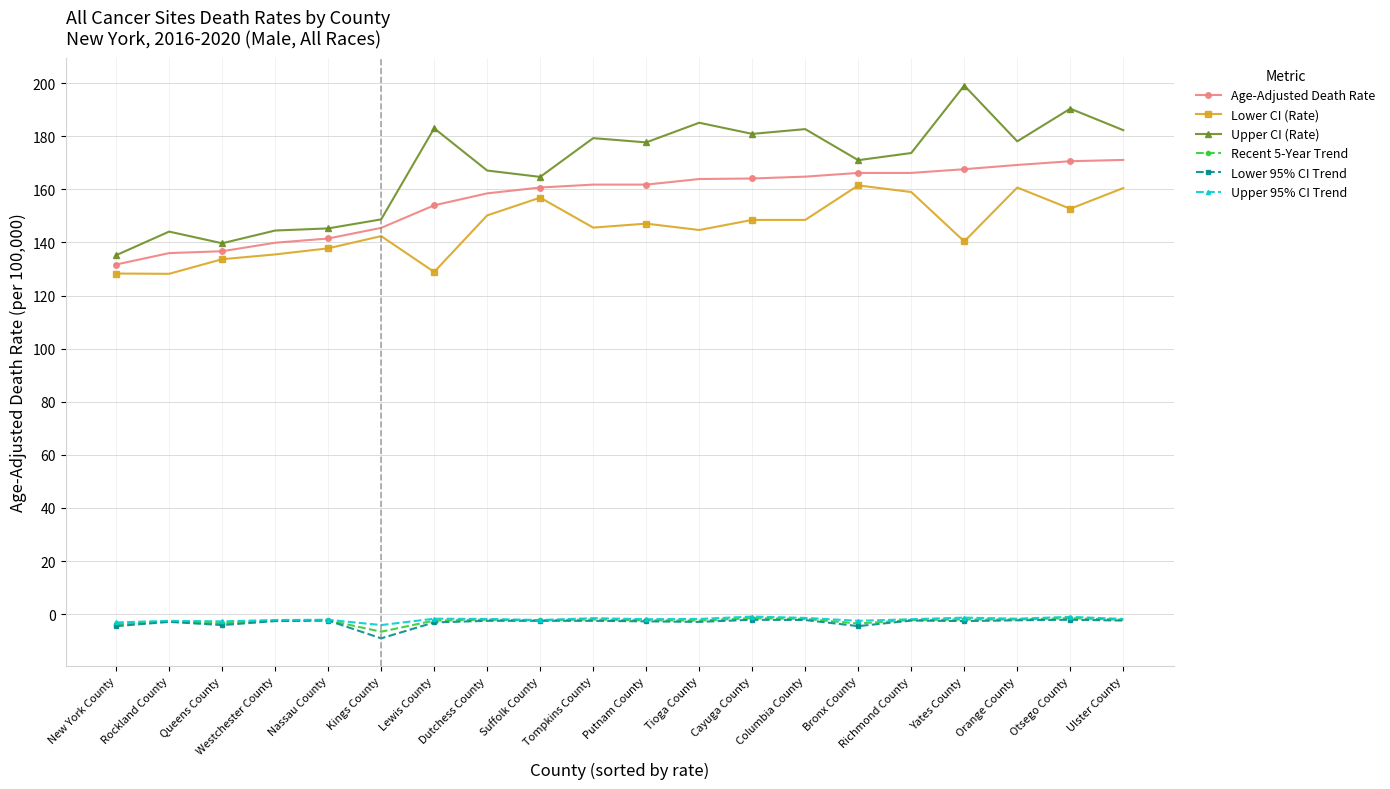

Is this an area chart (filled region under the line)?

No